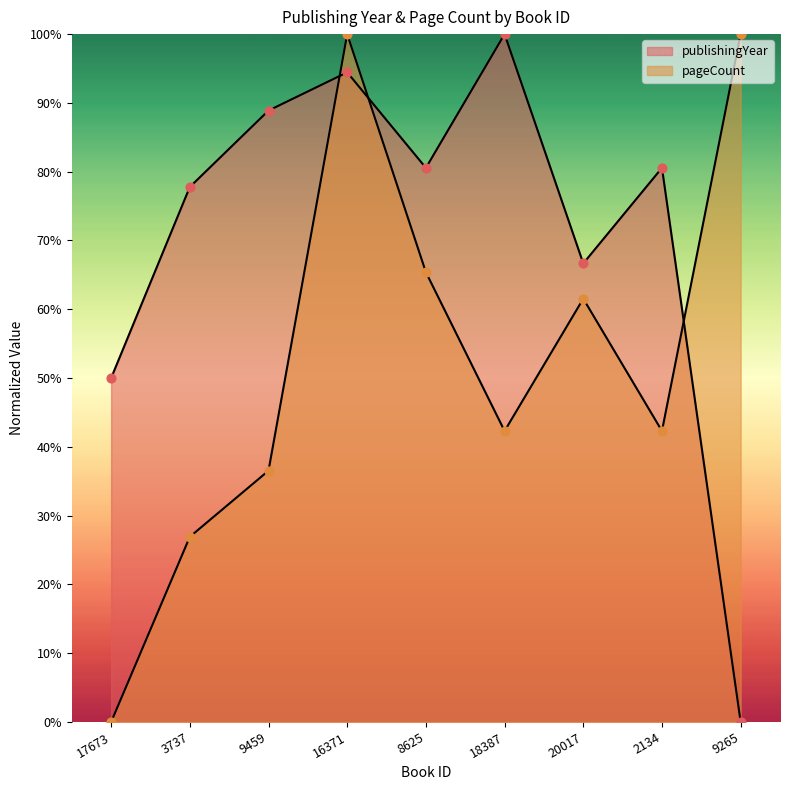

Which series has the largest Y range (max minus min)?

publishingYear